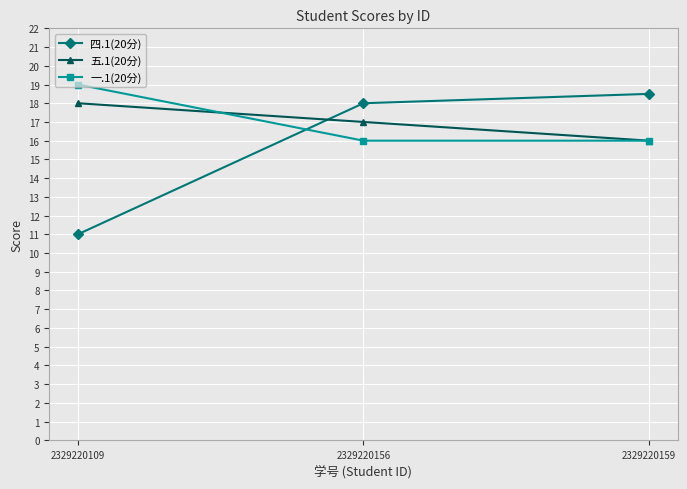

What are all the series names shown in the legend?

四.1(20分), 五.1(20分), 一.1(20分)